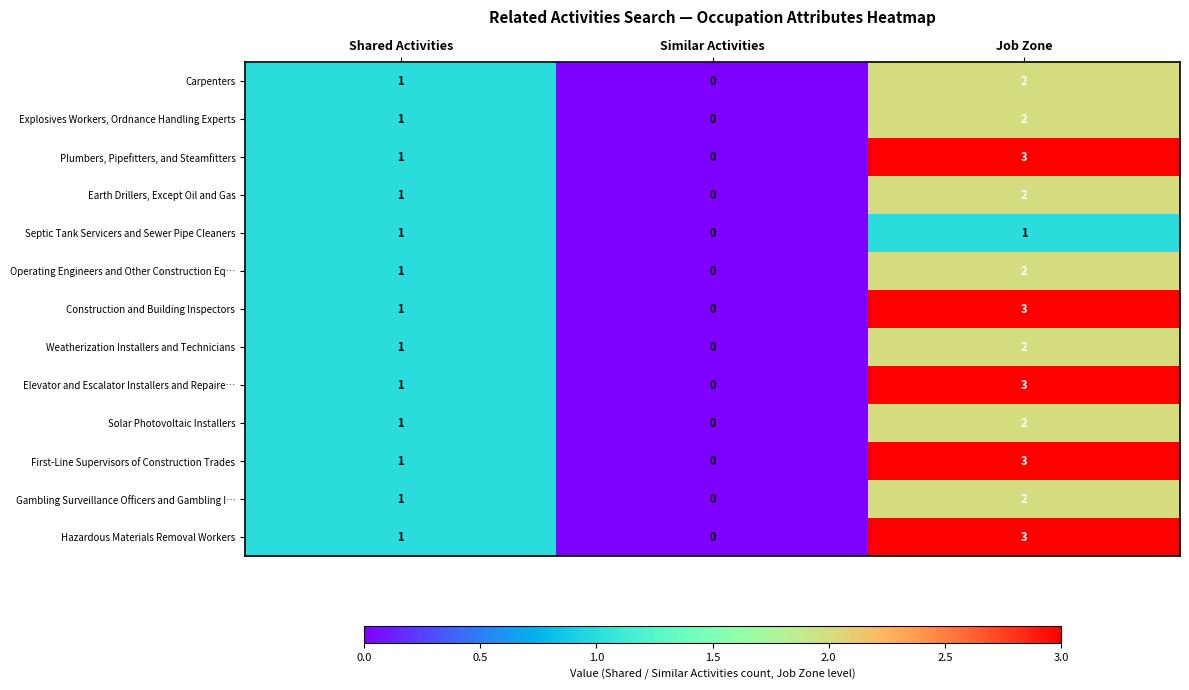

How many positive values does the Explosives Workers, Ordnance Handling Experts series have?

2